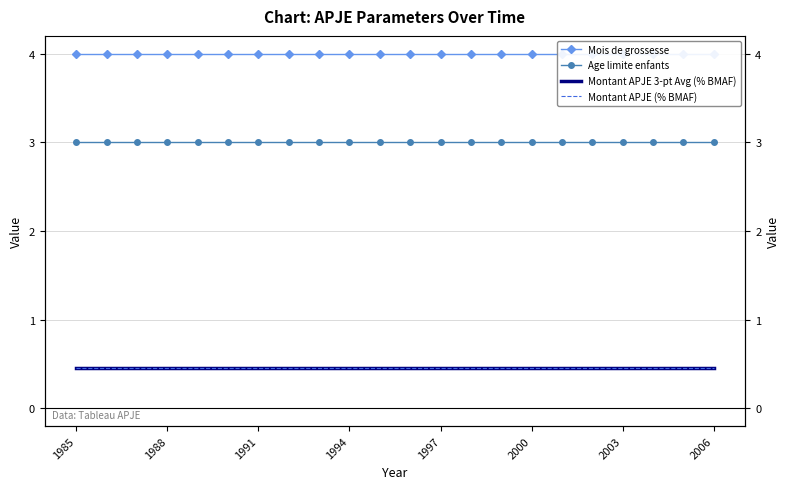

What is the sum of all Montant APJE 3-pt Avg (% BMAF) values?

10.1